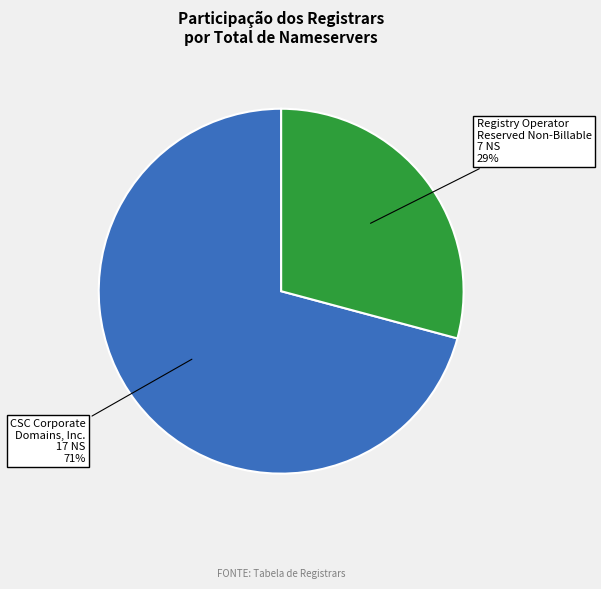

Does any single category account for the majority?

Yes